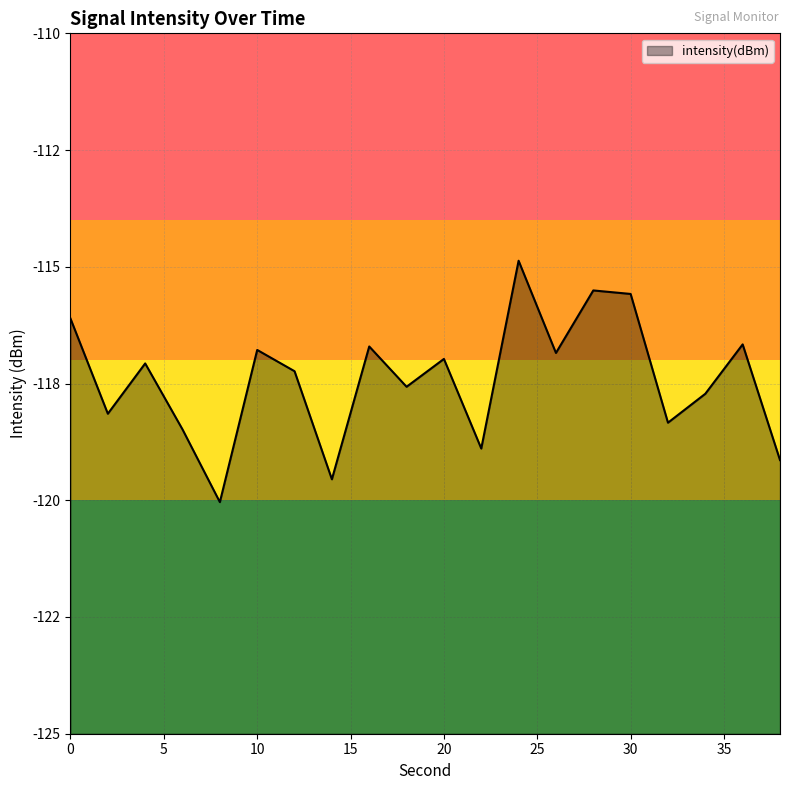

At which category does the data reach its first local valley?

2